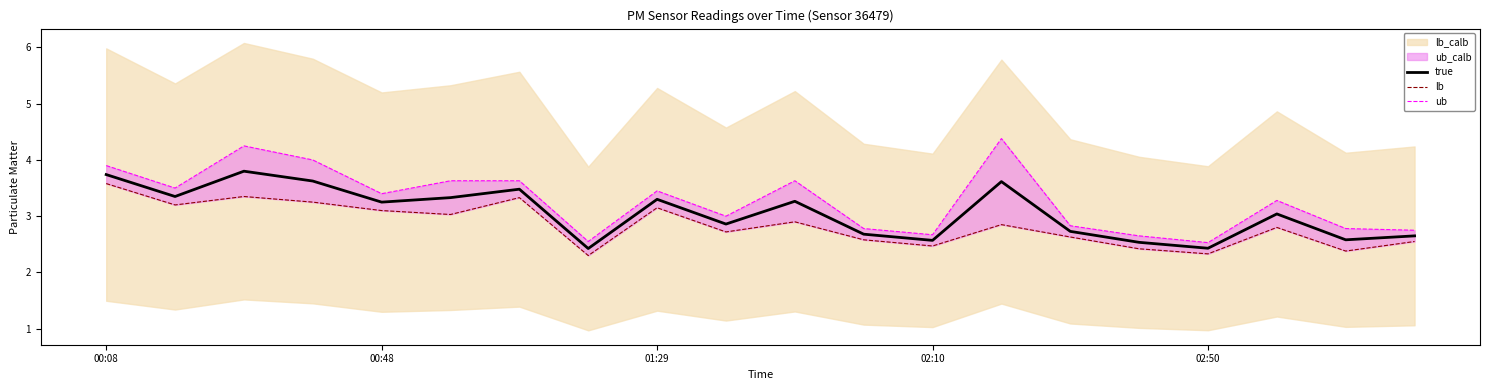

Count the number of categories in the chart.

20